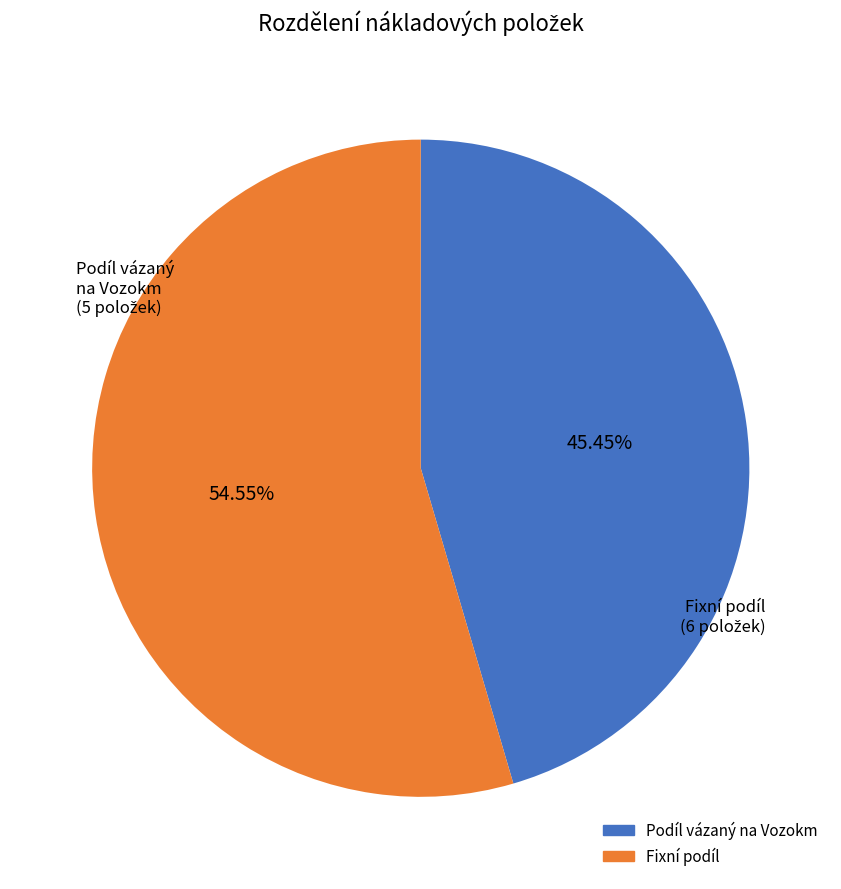

Does any single category account for the majority?

Yes